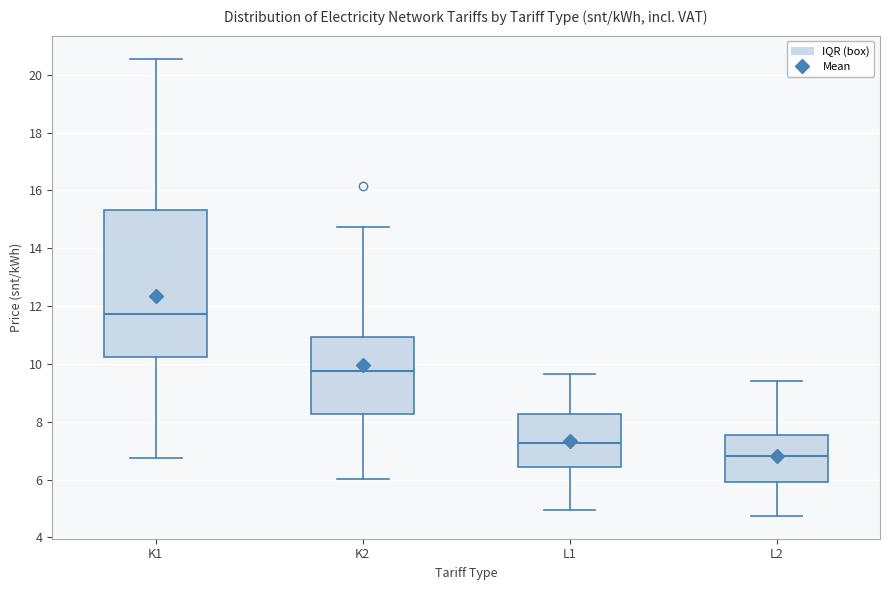

Where is the lower edge of the box for K2 on the y-axis? The values are not printed on the chart, so give them approximately, as read against the axis.

8.2